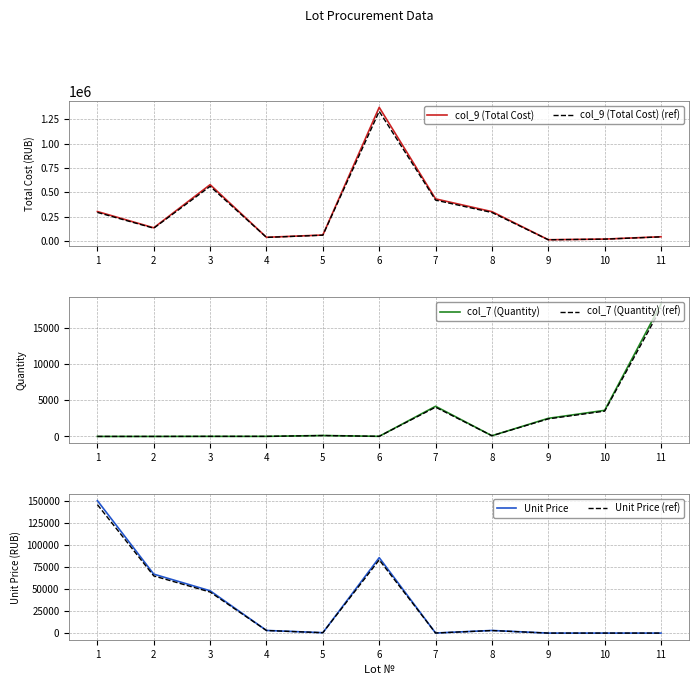

In Unit Price, how many points are lower than both neighbors (excluding endpoints)?

3